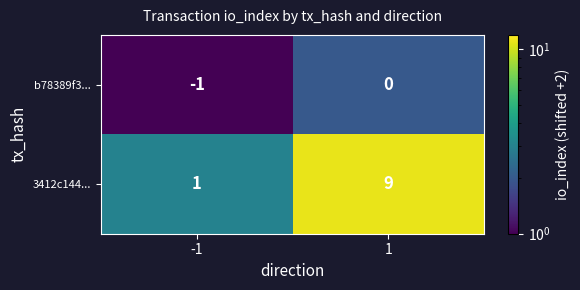

At how many categories does at least one series exceed 5?

1